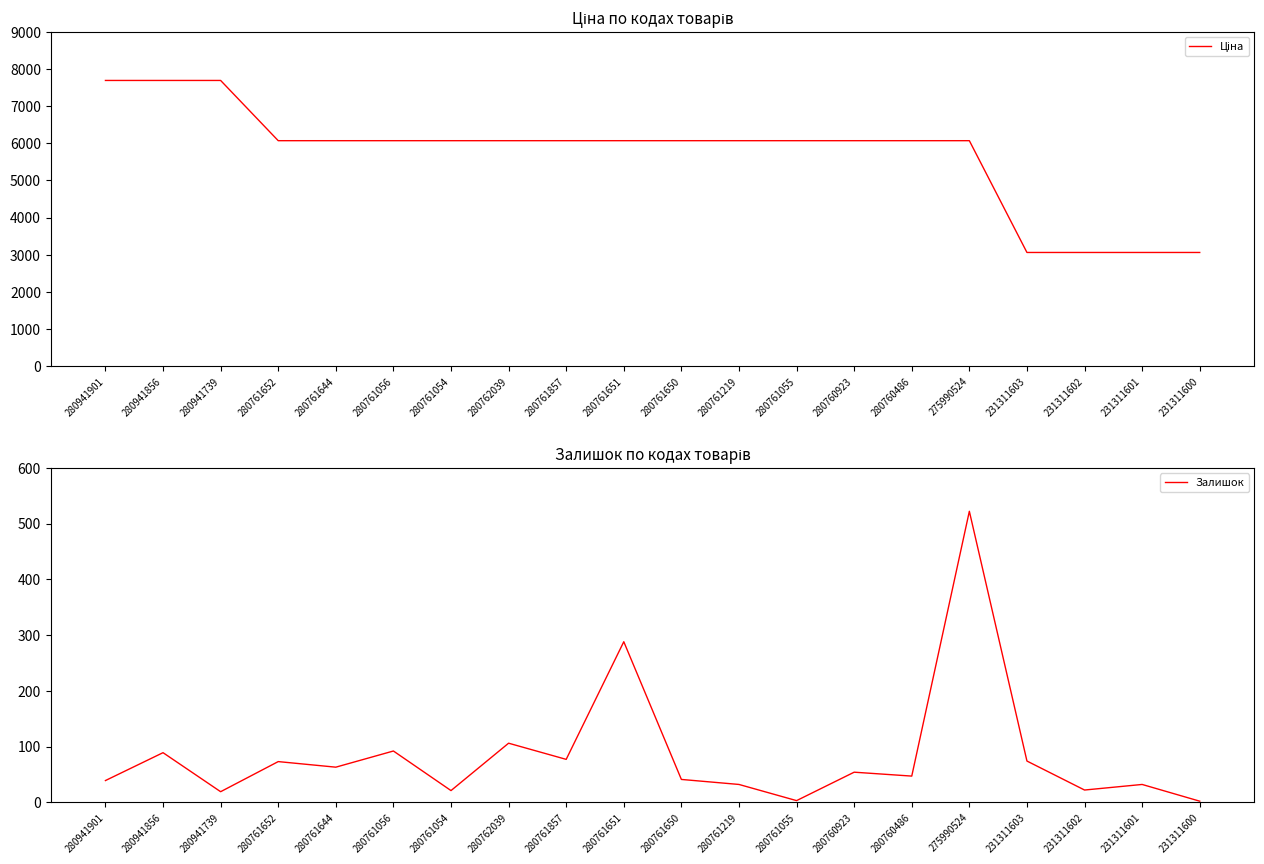

At which category does Залишок reach its first local peak?

280941856